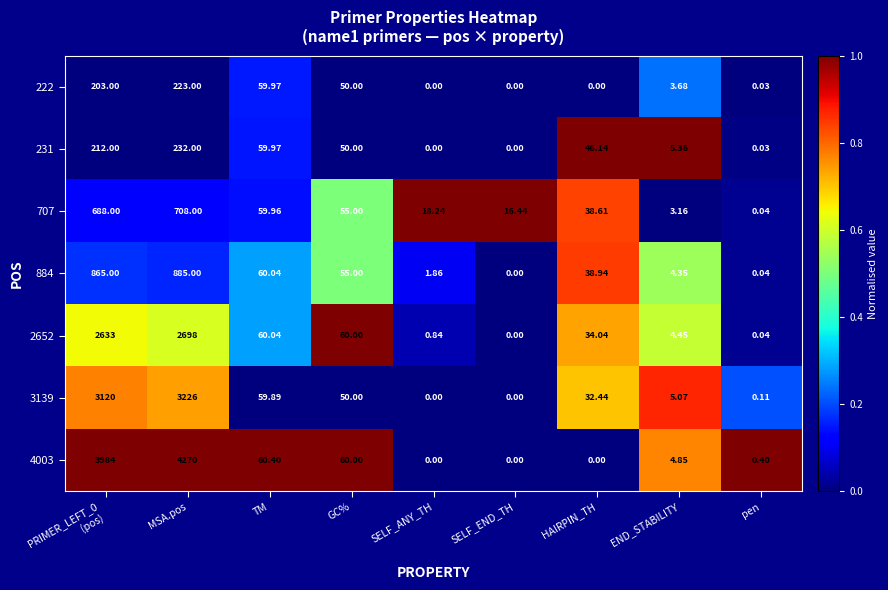

How many data points in 222 are above 3?

5